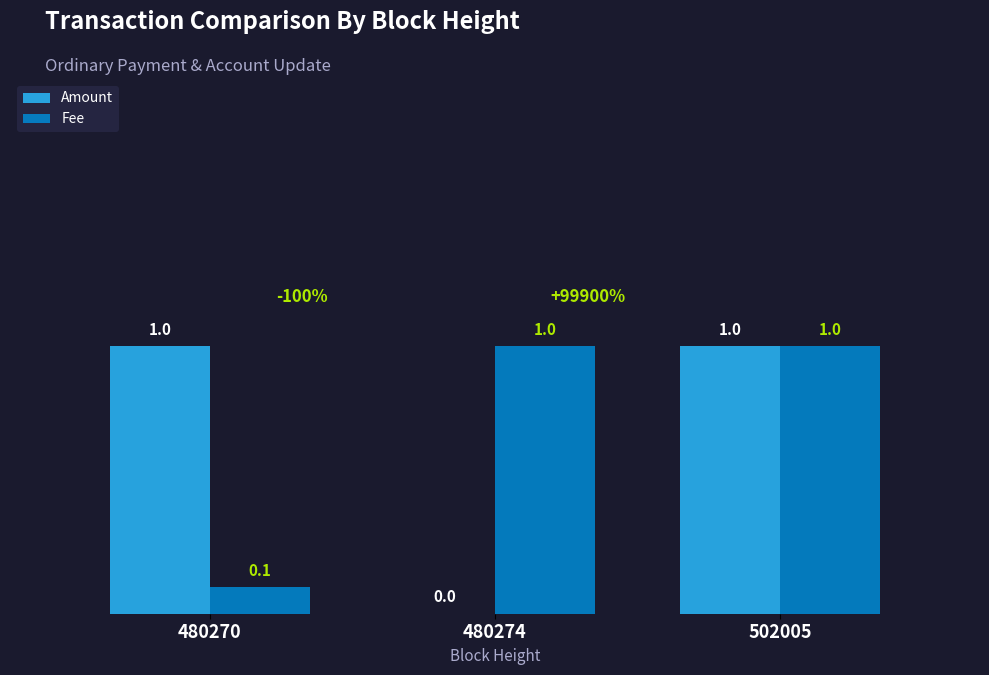

How many categories are shown in the chart?

3